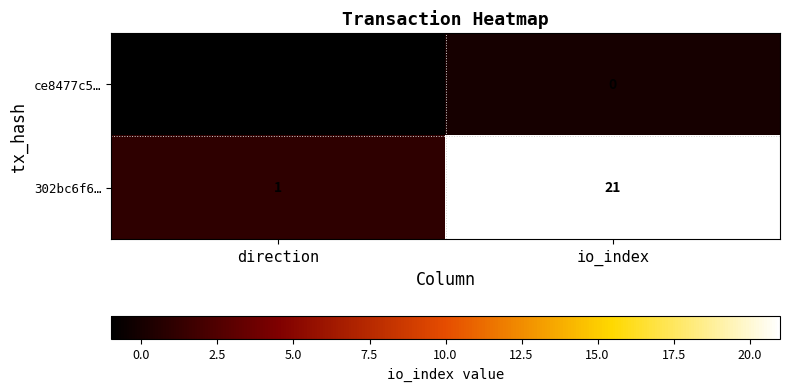

What is the difference between the maximum and minimum values in the 302bc6f6… series?

20